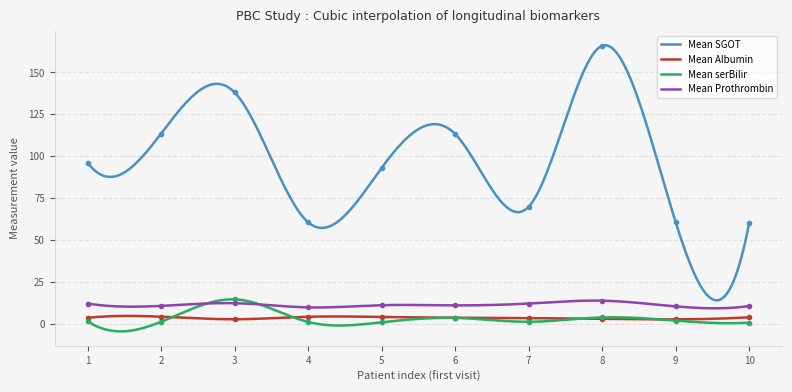

What is the highest value of the Mean SGOT series?

166.2